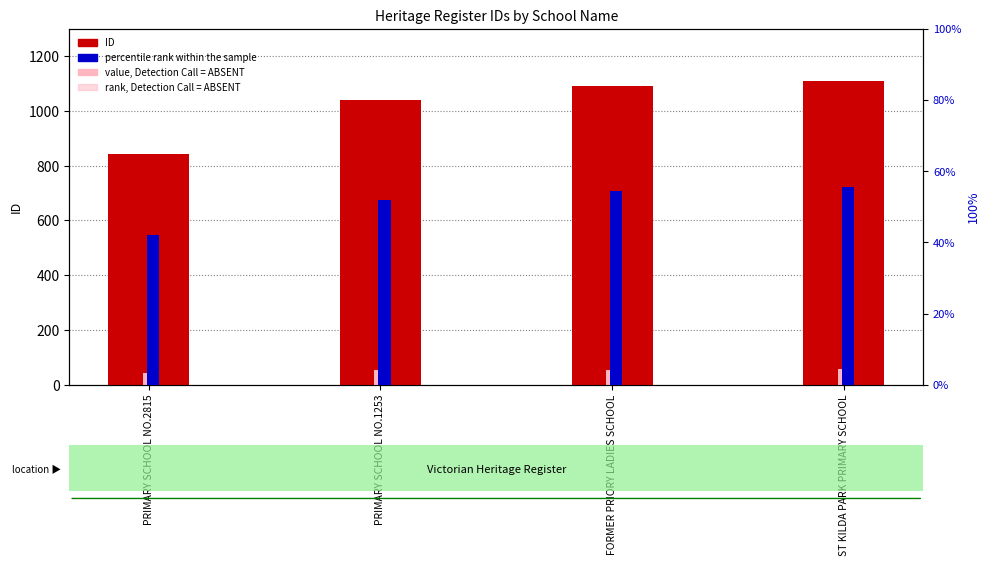

What is the difference between the maximum and minimum values in the ID series?

267.0